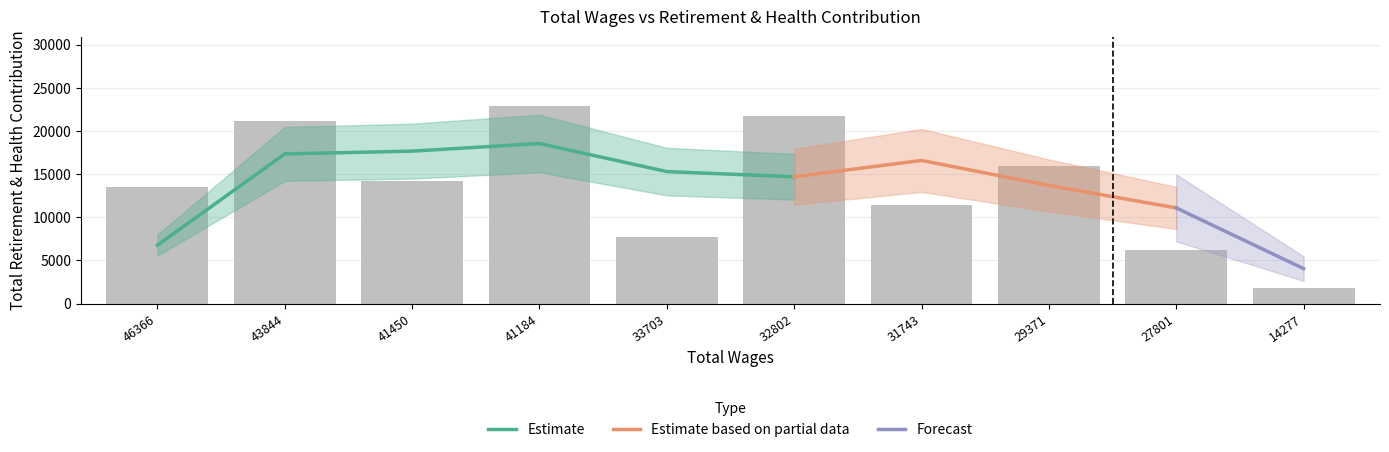

At which category does the chart reach its peak across all series?

41184.0